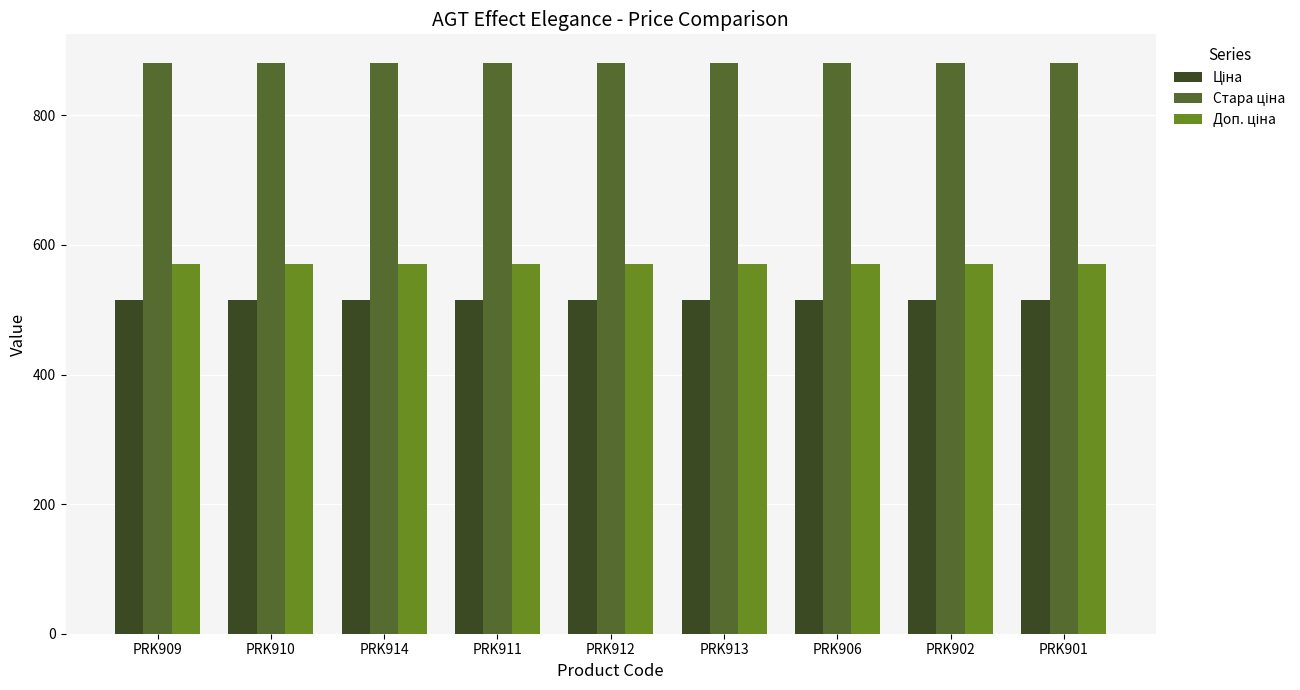

What is the greatest value displayed?

881.1